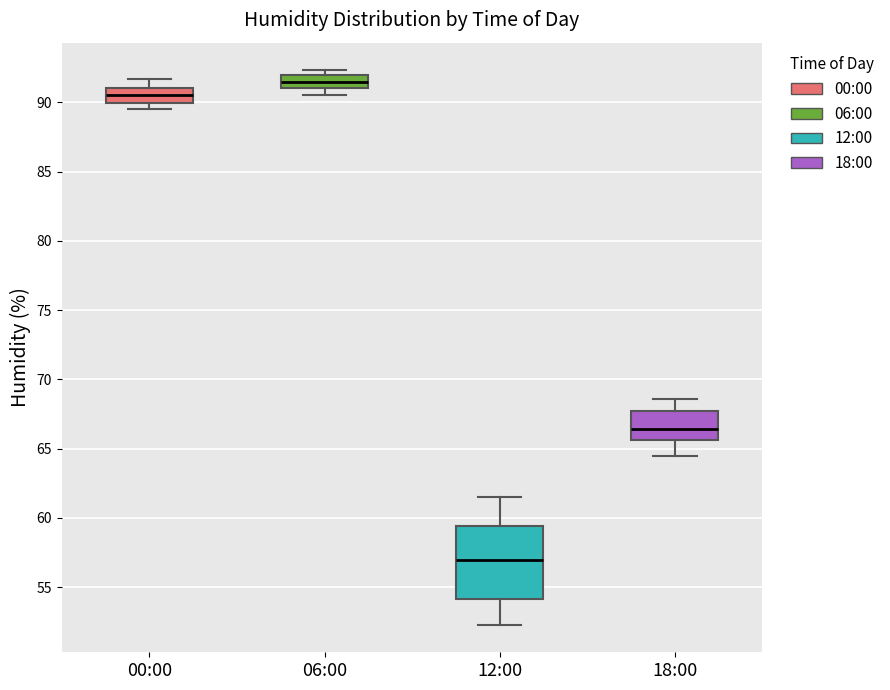

Comparing the boxes themselves (not the whiskers), which one is the tallest?

12:00